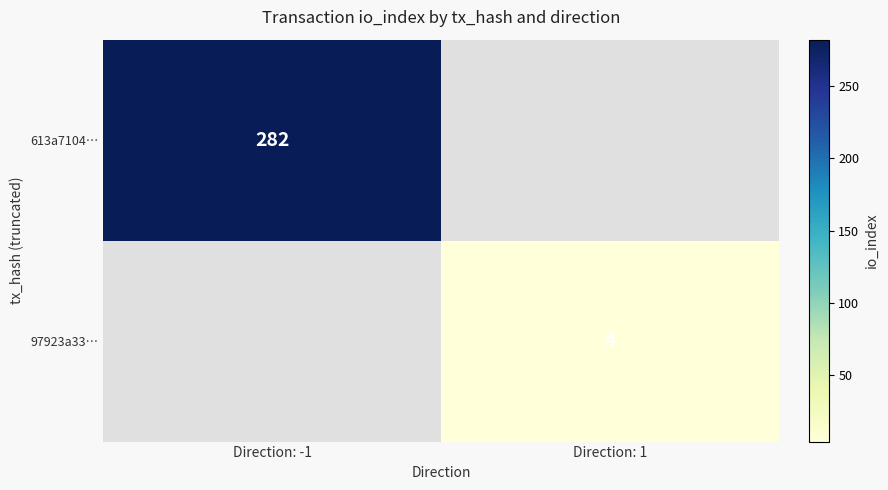

The 613a7104… series shows 282 at Direction: -1. True or false?

True